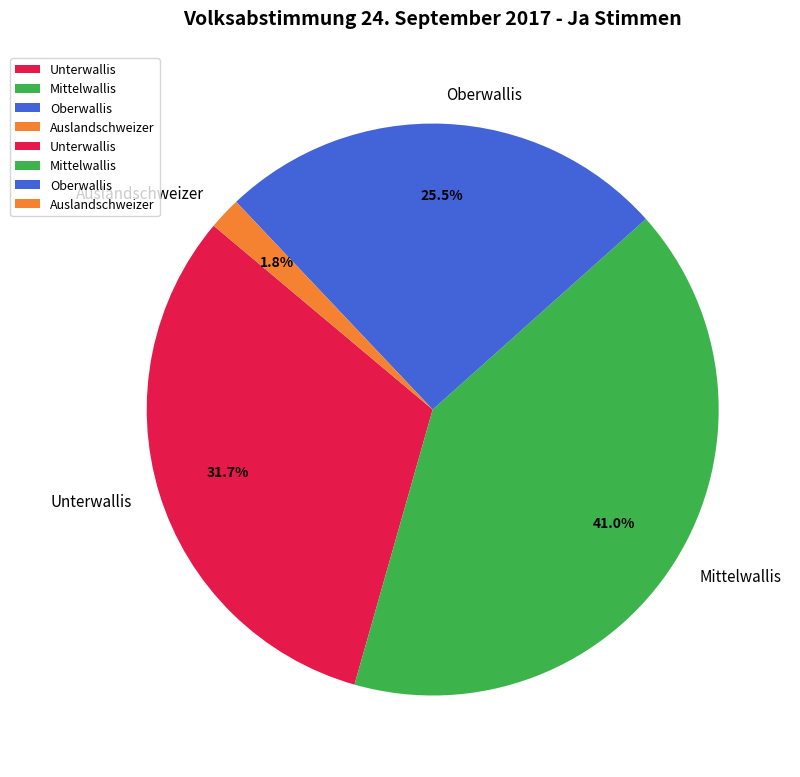

The Mittelwallis slice represents 41% of the pie. True or false?

True